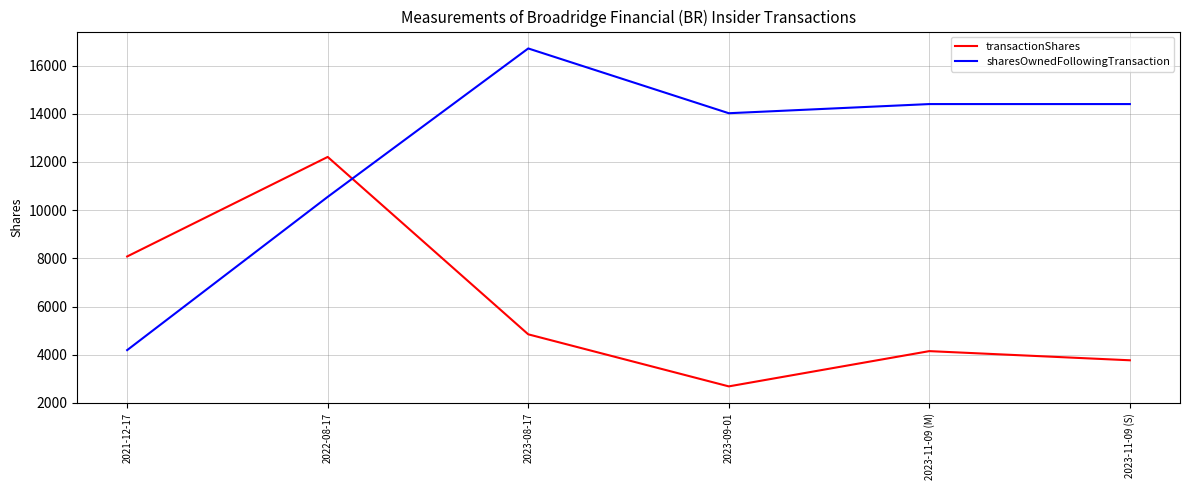

Between which two adjacent categories do sharesOwnedFollowingTransaction and transactionShares first intersect?

2022-08-17 and 2023-08-17